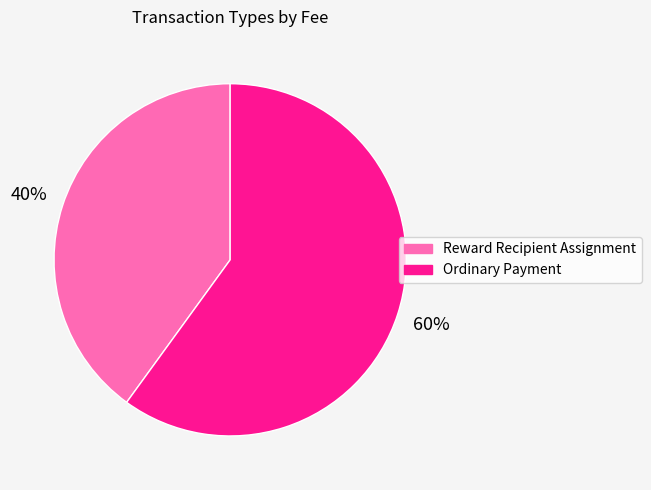

What is the smallest slice in the pie chart?

Reward Recipient Assignment